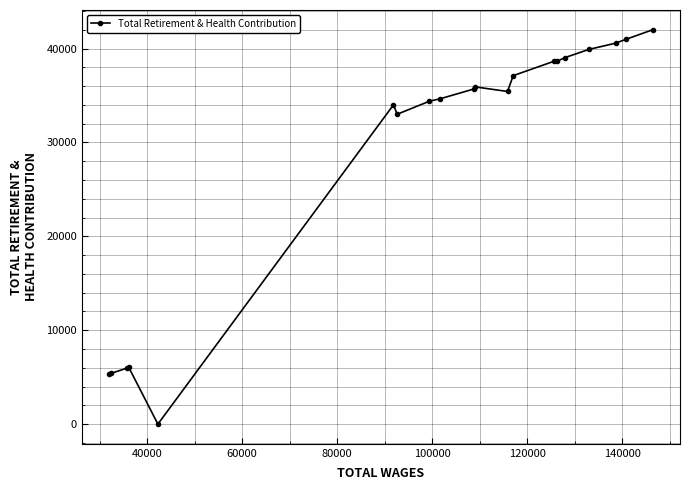

How many values are below 35690?

10